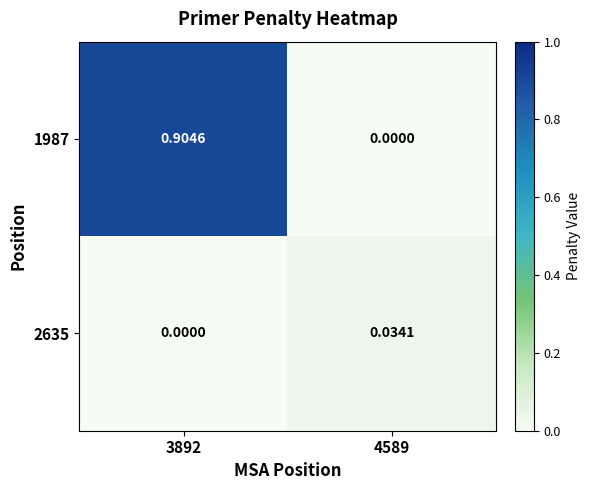

How many data points does each series have?

2